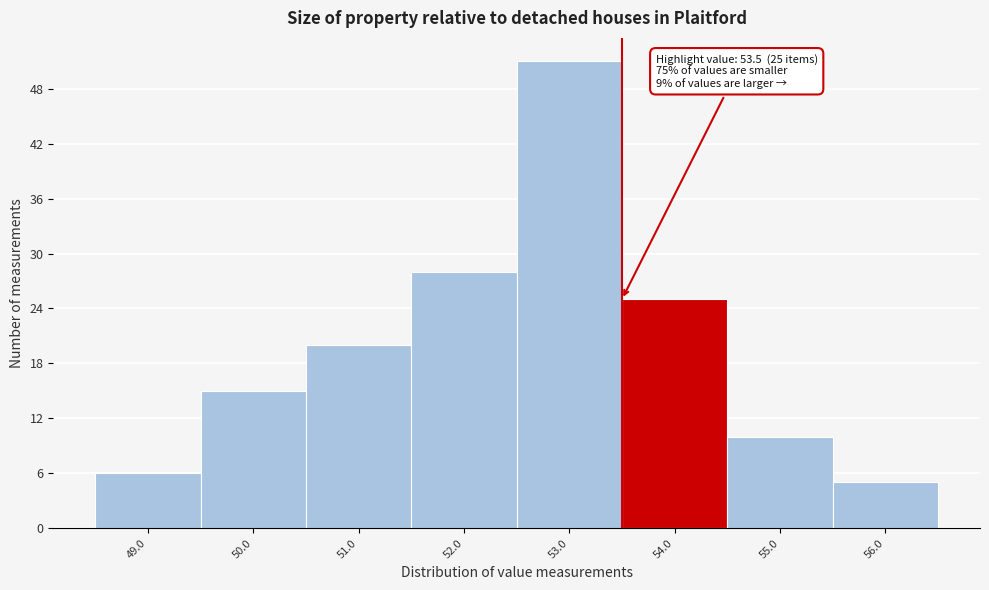

Which range on the x-axis has the tallest bar?

52.5 to 53.5